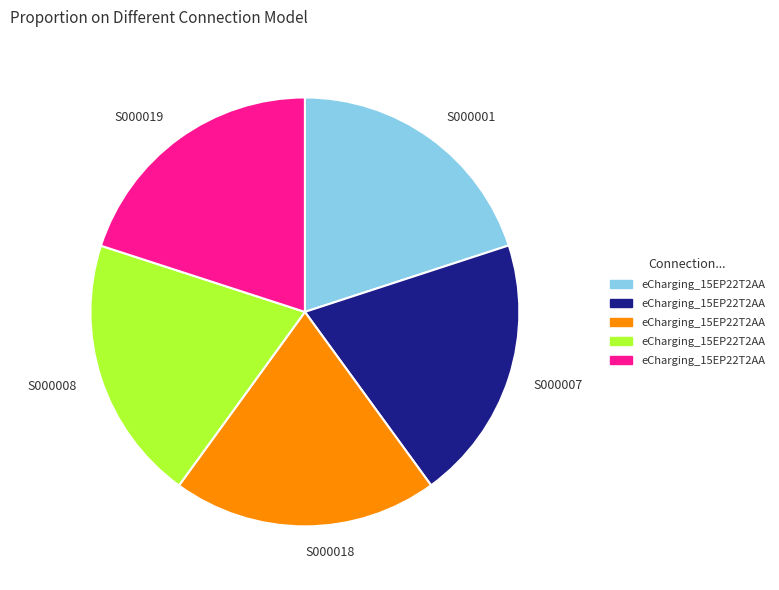

True or false: S000019 accounts for 29% of the total.

False